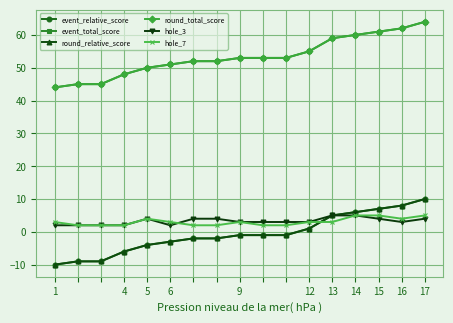

True or false: round_relative_score has more than 2 points higher than both neighbors.

False